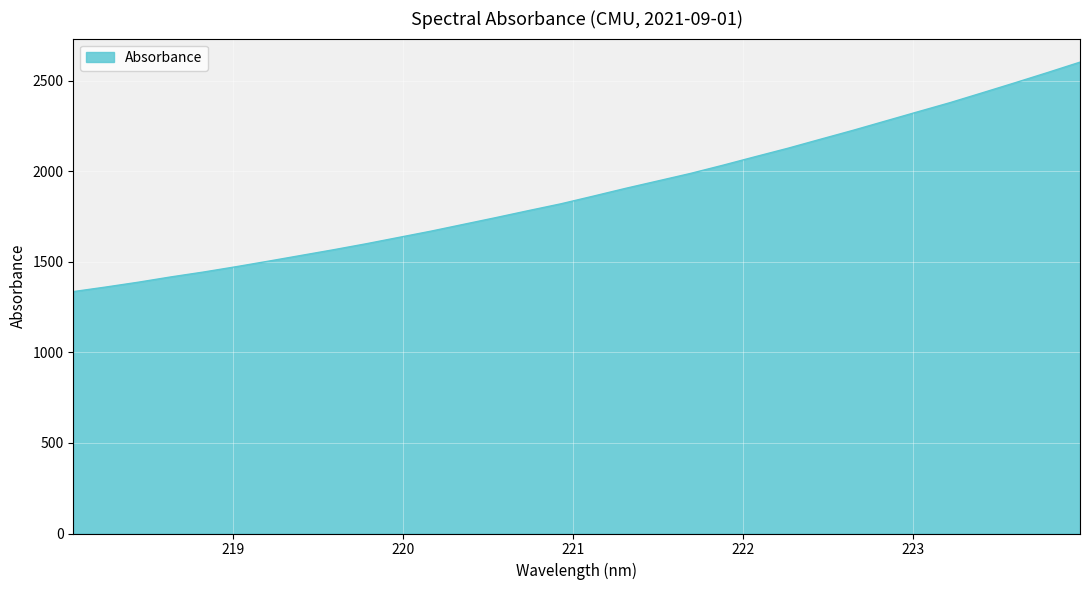

What is the greatest value displayed?

2603.1